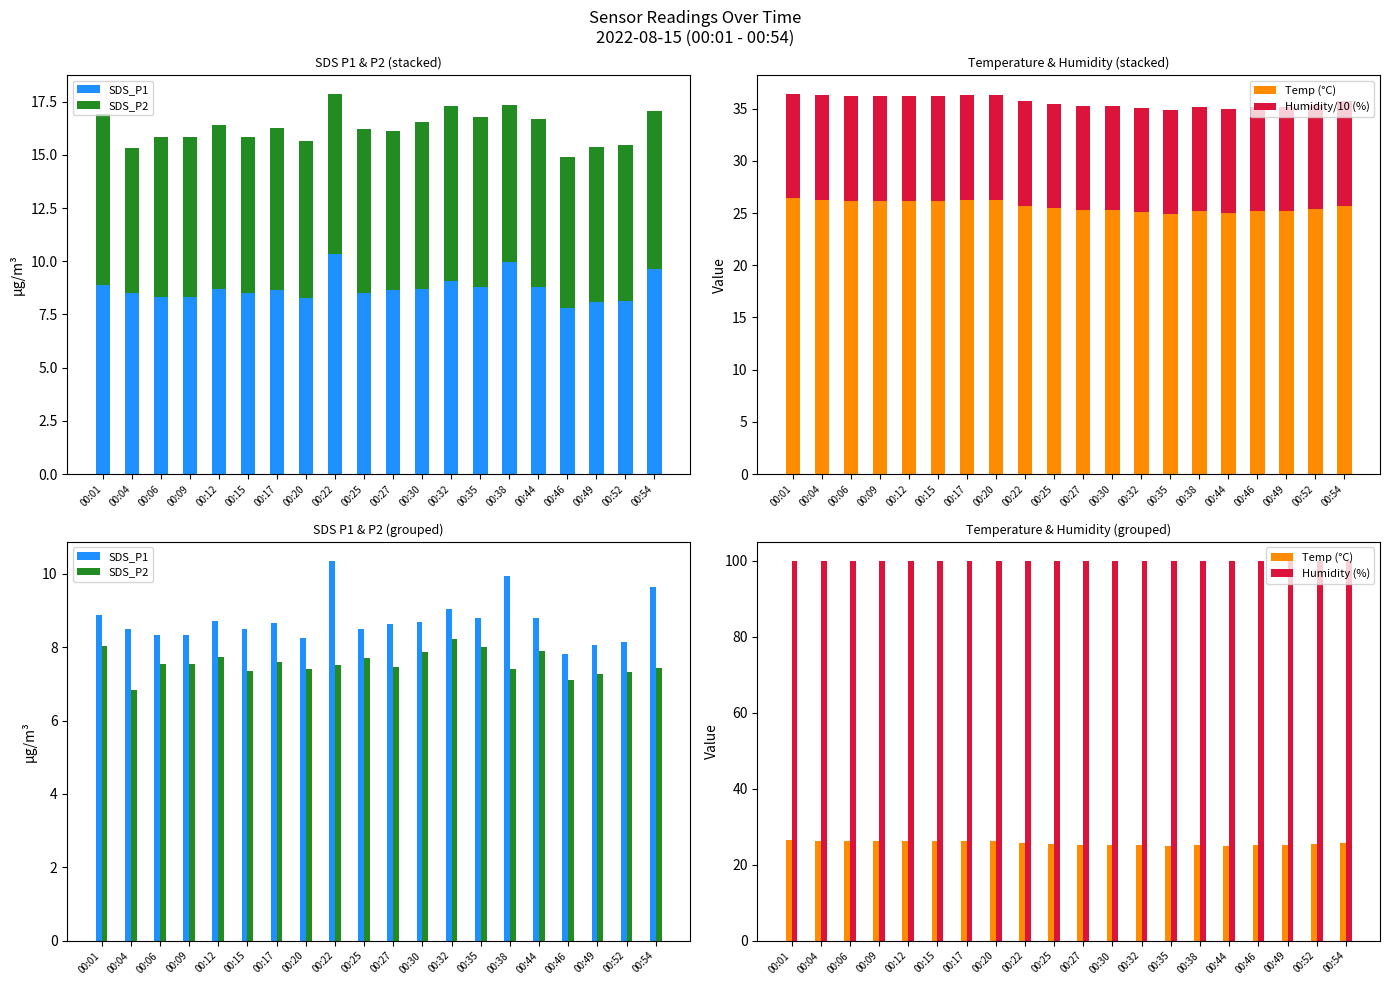

Which series changed the most between 00:32 and 00:52?

SDS_P1